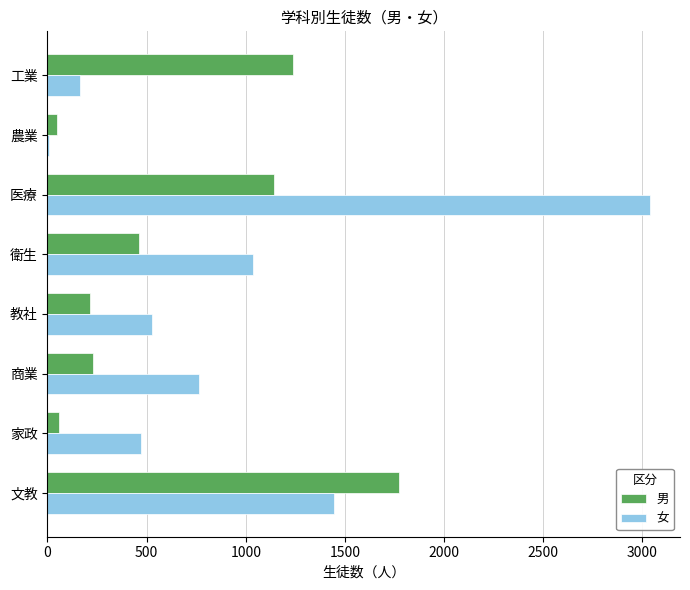

What is the sum of the 男 values at 衛生 and 商業?

694